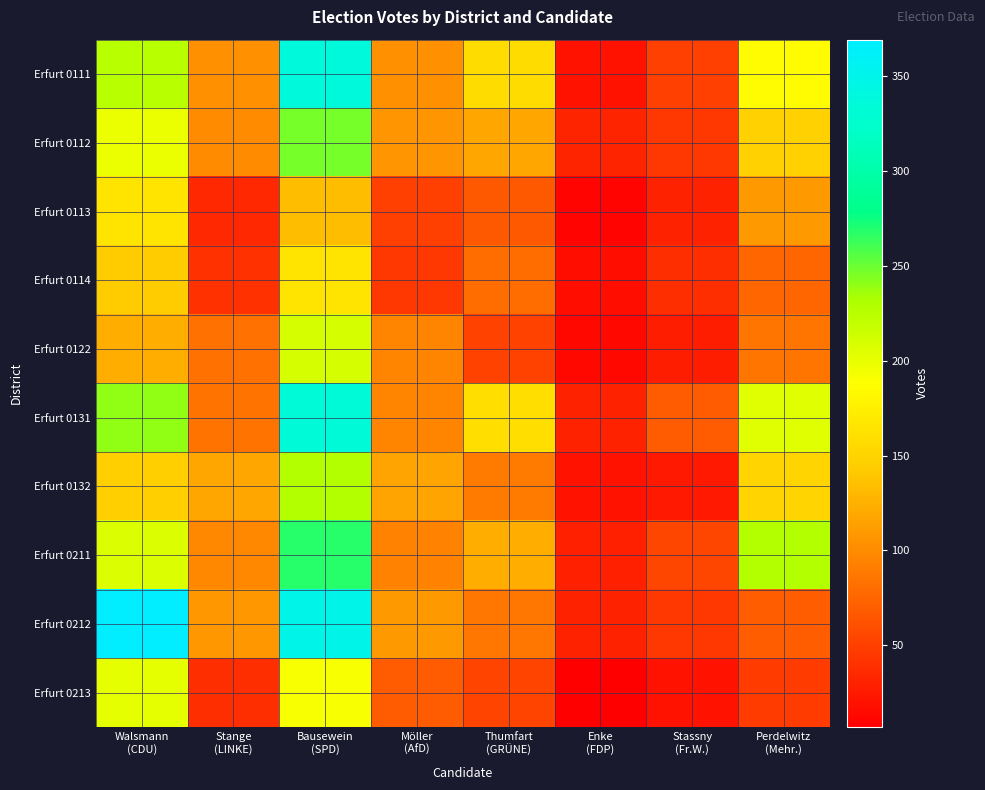

Reading right to left, list all the values displayed in this chart.

Erfurt 0111: Perdelwitz
(Mehr.)=184	Stassny
(Fr.W.)=50	Enke
(FDP)=21	Thumfart
(GRÜNE)=158	Möller
(AfD)=104	Bausewein
(SPD)=337	Stange
(LINKE)=104	Walsmann
(CDU)=225
Erfurt 0112: Perdelwitz
(Mehr.)=148	Stassny
(Fr.W.)=45	Enke
(FDP)=32	Thumfart
(GRÜNE)=118	Möller
(AfD)=107	Bausewein
(SPD)=246	Stange
(LINKE)=101	Walsmann
(CDU)=198
Erfurt 0113: Perdelwitz
(Mehr.)=110	Stassny
(Fr.W.)=30	Enke
(FDP)=10	Thumfart
(GRÜNE)=67	Möller
(AfD)=50	Bausewein
(SPD)=134	Stange
(LINKE)=34	Walsmann
(CDU)=164
Erfurt 0114: Perdelwitz
(Mehr.)=76	Stassny
(Fr.W.)=39	Enke
(FDP)=18	Thumfart
(GRÜNE)=80	Möller
(AfD)=45	Bausewein
(SPD)=165	Stange
(LINKE)=40	Walsmann
(CDU)=143
Erfurt 0122: Perdelwitz
(Mehr.)=86	Stassny
(Fr.W.)=27	Enke
(FDP)=14	Thumfart
(GRÜNE)=52	Möller
(AfD)=95	Bausewein
(SPD)=210	Stange
(LINKE)=83	Walsmann
(CDU)=124
Erfurt 0131: Perdelwitz
(Mehr.)=204	Stassny
(Fr.W.)=69	Enke
(FDP)=31	Thumfart
(GRÜNE)=159	Möller
(AfD)=96	Bausewein
(SPD)=335	Stange
(LINKE)=84	Walsmann
(CDU)=239
Erfurt 0132: Perdelwitz
(Mehr.)=151	Stassny
(Fr.W.)=25	Enke
(FDP)=20	Thumfart
(GRÜNE)=90	Möller
(AfD)=116	Bausewein
(SPD)=229	Stange
(LINKE)=118	Walsmann
(CDU)=146
Erfurt 0211: Perdelwitz
(Mehr.)=229	Stassny
(Fr.W.)=54	Enke
(FDP)=29	Thumfart
(GRÜNE)=123	Möller
(AfD)=94	Bausewein
(SPD)=268	Stange
(LINKE)=98	Walsmann
(CDU)=207
Erfurt 0212: Perdelwitz
(Mehr.)=70	Stassny
(Fr.W.)=44	Enke
(FDP)=30	Thumfart
(GRÜNE)=87	Möller
(AfD)=109	Bausewein
(SPD)=349	Stange
(LINKE)=108	Walsmann
(CDU)=369
Erfurt 0213: Perdelwitz
(Mehr.)=48	Stassny
(Fr.W.)=21	Enke
(FDP)=7	Thumfart
(GRÜNE)=53	Möller
(AfD)=68	Bausewein
(SPD)=191	Stange
(LINKE)=39	Walsmann
(CDU)=202